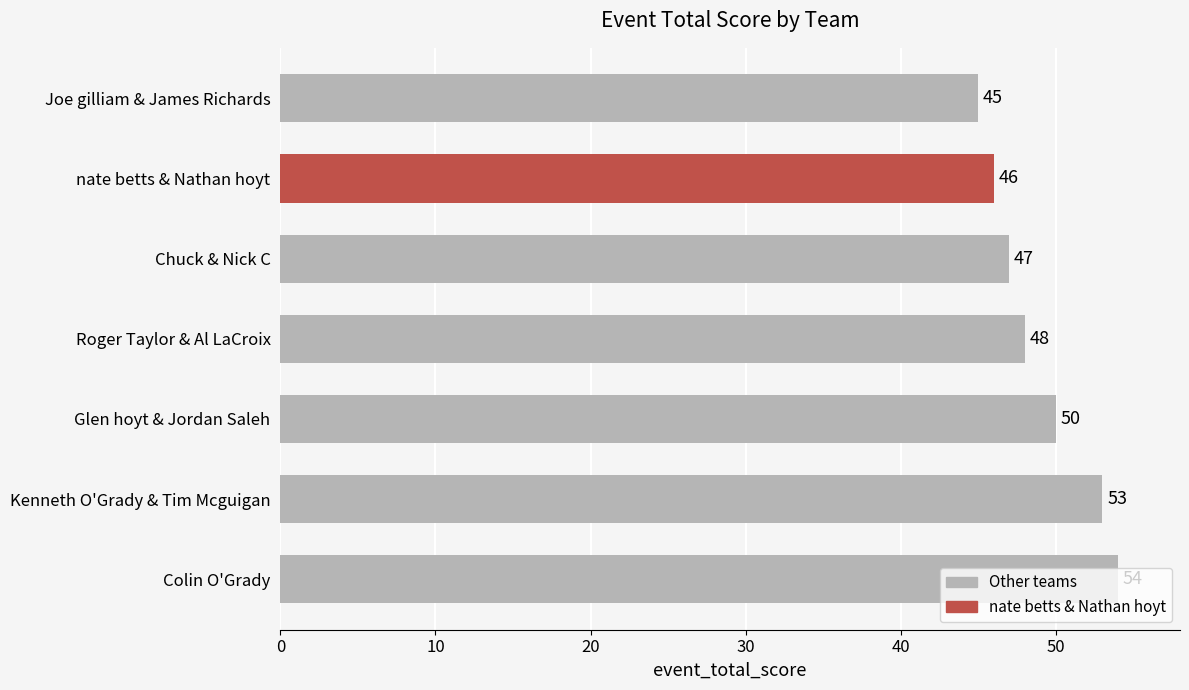

How many categories are shown in the chart?

7